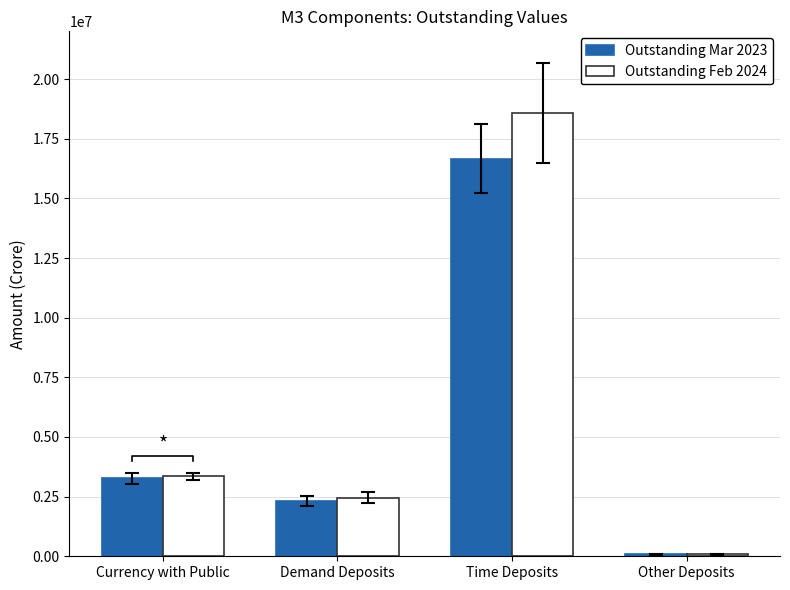

Which series has the largest total across all categories?

Outstanding Feb 2024